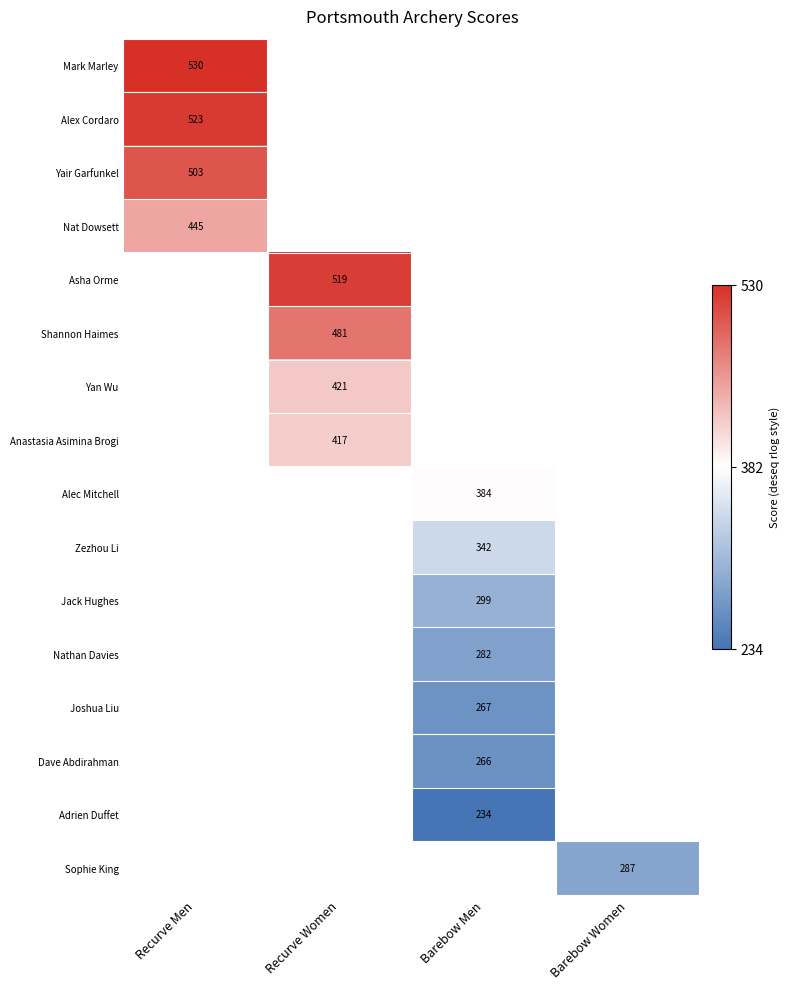

Is the value of Sophie King at Barebow Women greater than the value of Alex Cordaro at Recurve Men?

No